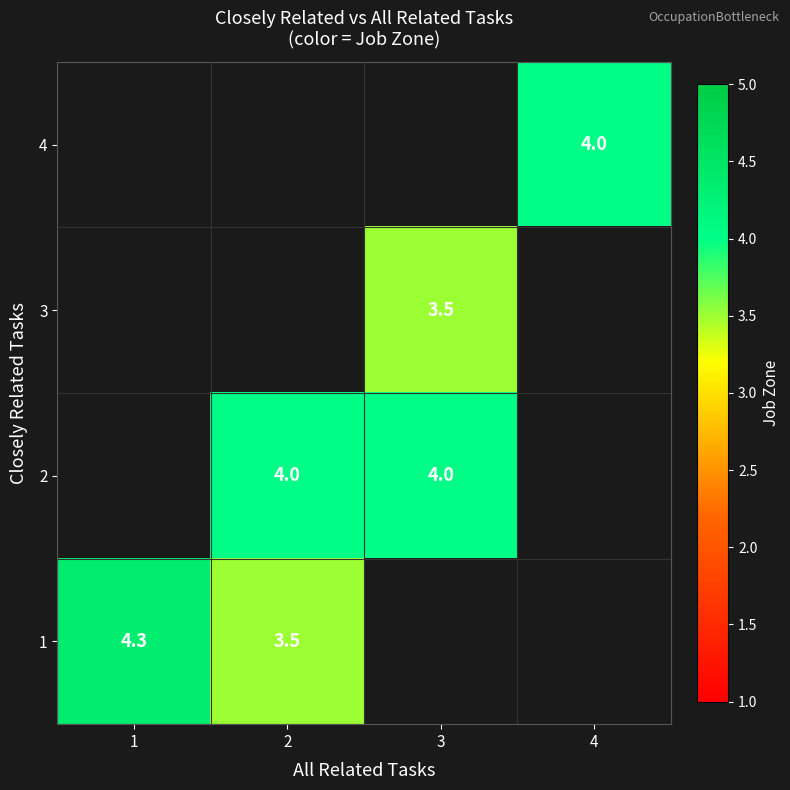

The row_3 series shows 1.6 at 2. True or false?

False